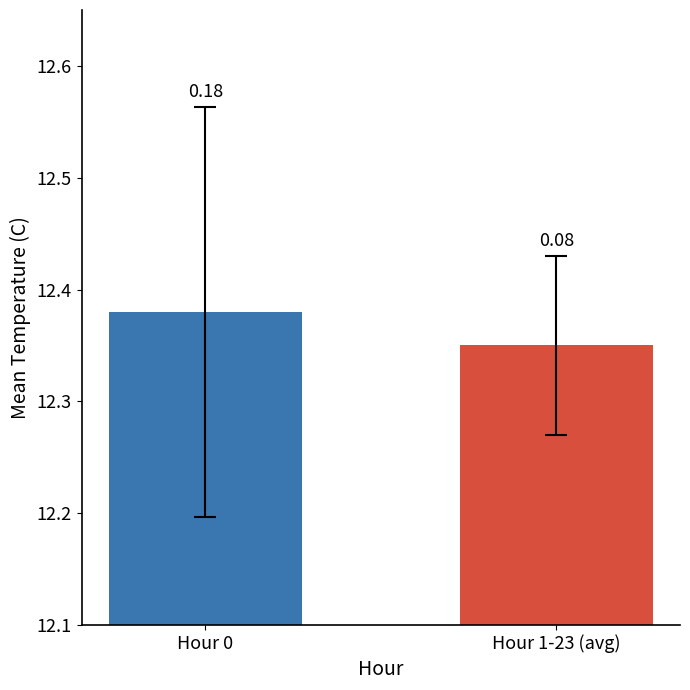

Rank the categories by value from highest to lowest.

Hour 0, Hour 1-23 (avg)